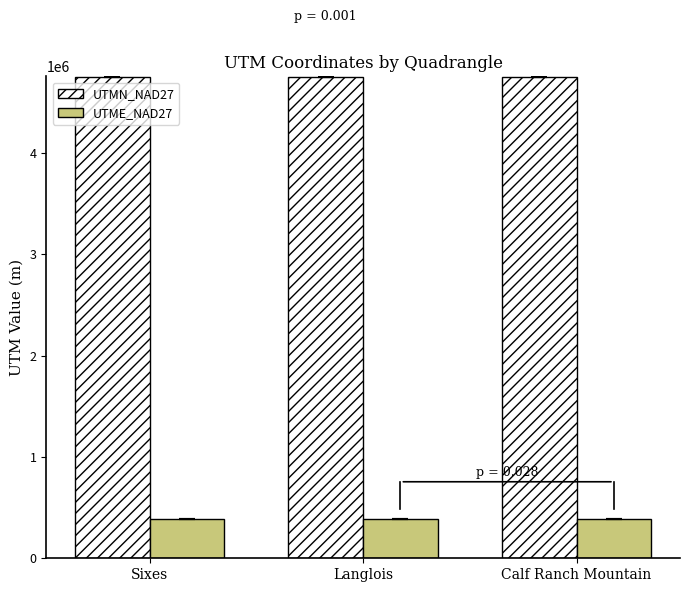

What is the minimum value shown in the chart?

386019.0